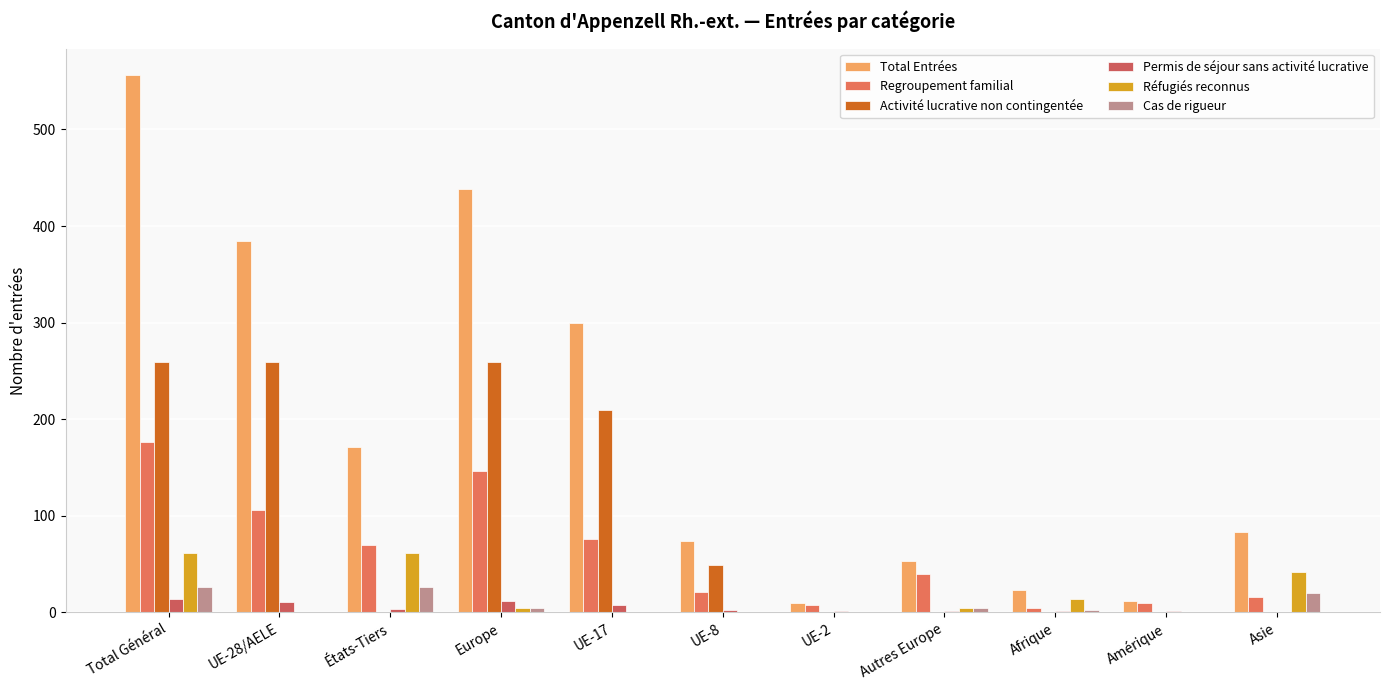

Does the chart contain stacked bars?

No